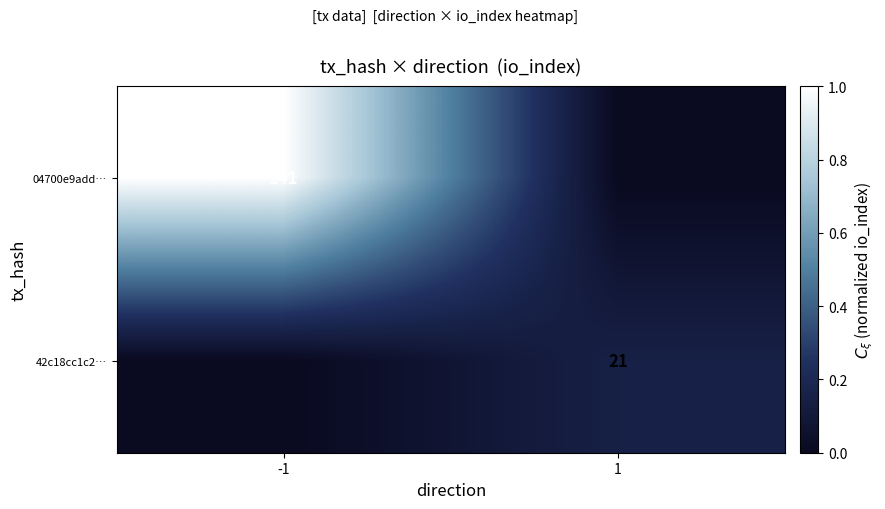

The 04700e9add… series shows 214 at -1. True or false?

False